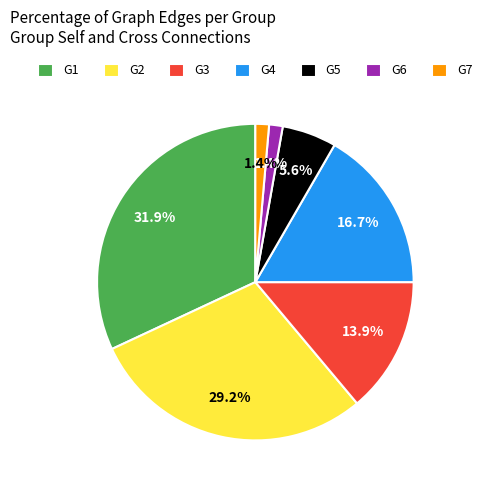

What percentage is the G1 slice, to the nearest percent?

32%